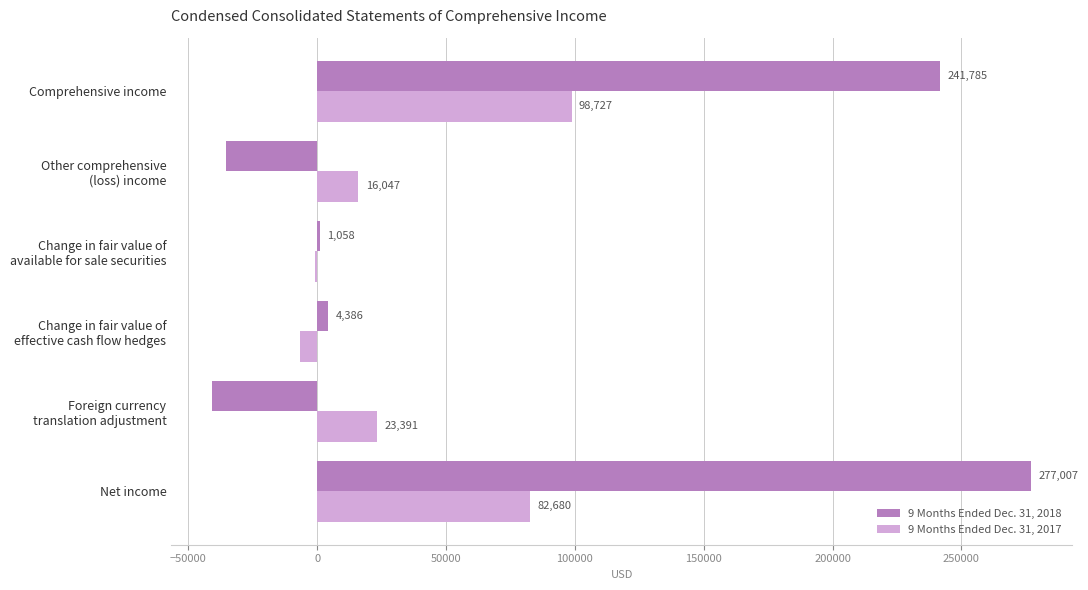

At which category is the sum across all series the highest?

Net income